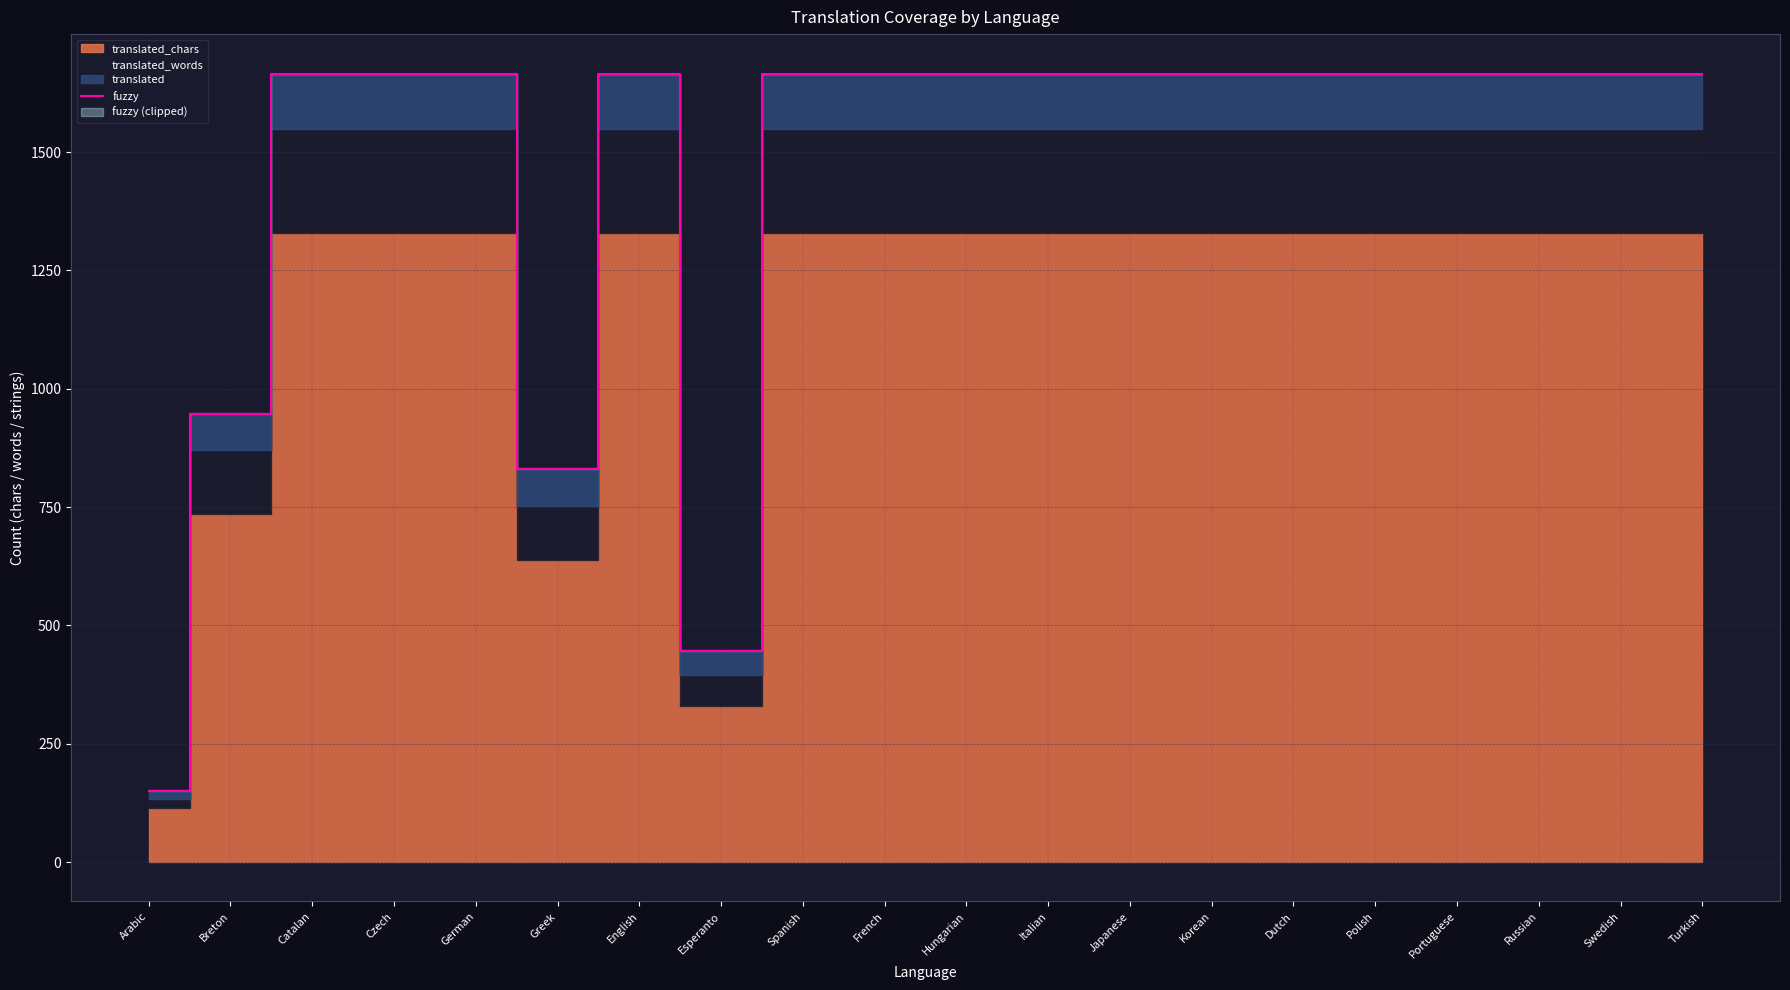

Reading right to left, what are all the values shown in this chart?

Turkish=1664	Swedish=1664	Russian=1664	Portuguese=1664	Polish=1664	Dutch=1664	Korean=1664	Japanese=1664	Italian=1664	Hungarian=1664	French=1664	Spanish=1664	Esperanto=446	English=1664	Greek=830	German=1664	Czech=1664	Catalan=1664	Breton=946	Arabic=151